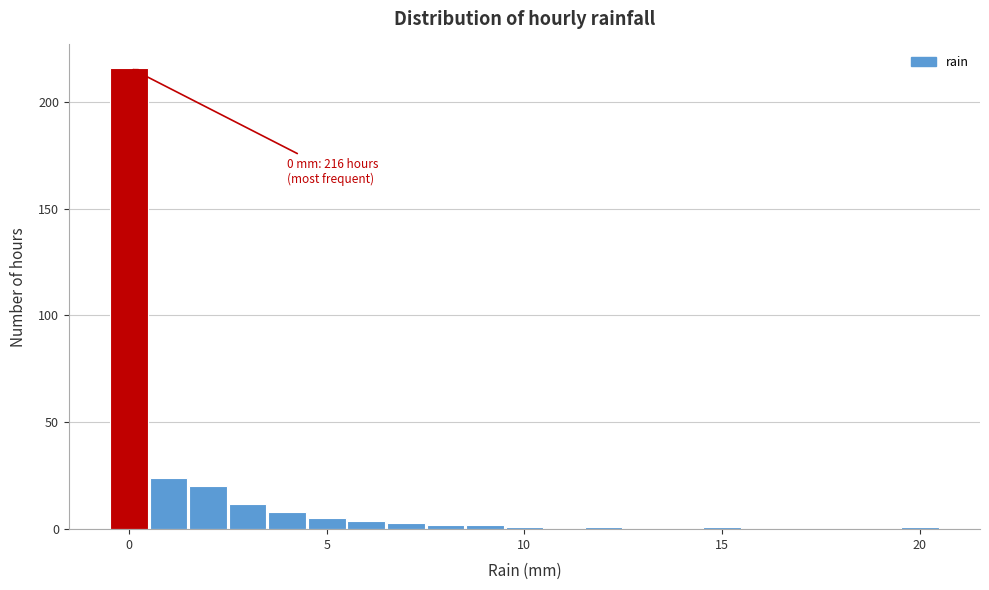

Around what value on the x-axis is the tallest bar? Give the approximate position of its centre, as read against the axis.

0.0